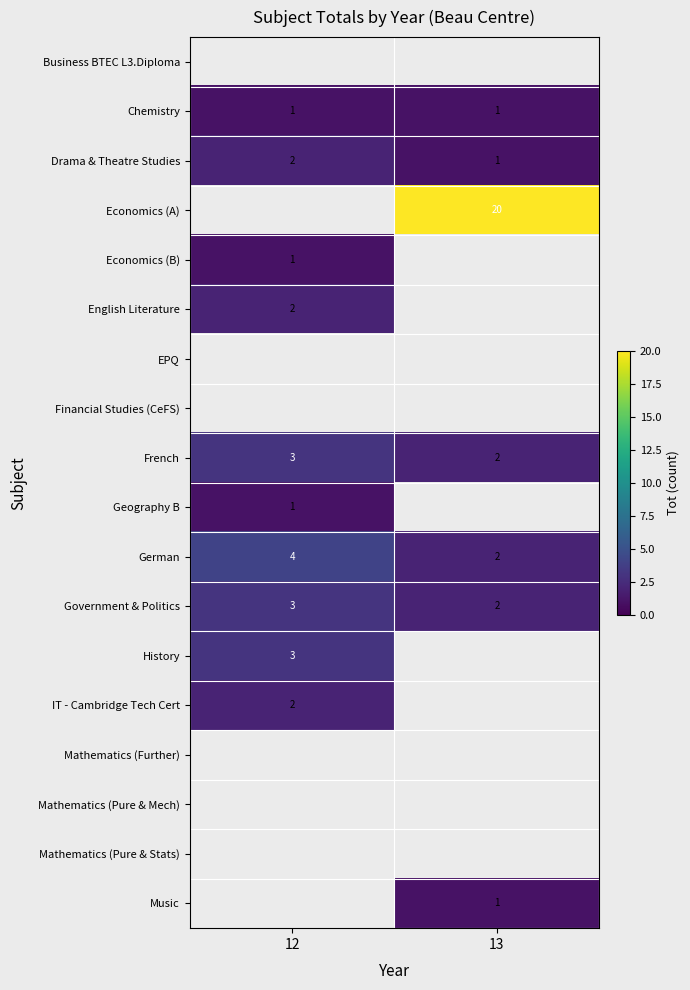

What is the sum of all Government & Politics values?

5